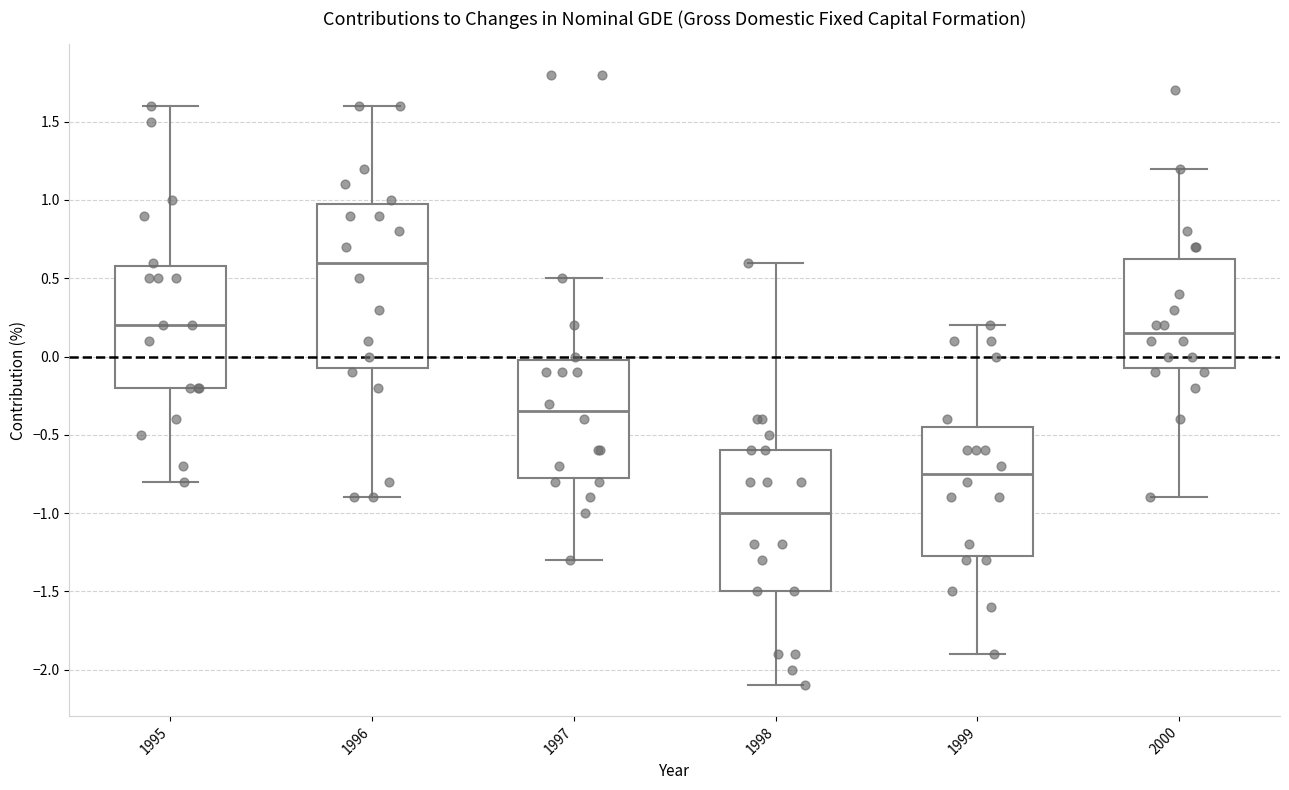

Where is the upper edge of the box at x = 1995 on the y-axis? The values are not printed on the chart, so give them approximately, as read against the axis.

0.60